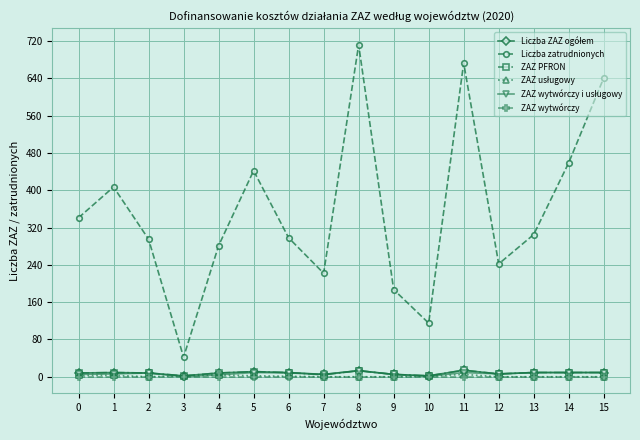

Is this an area chart (filled region under the line)?

No